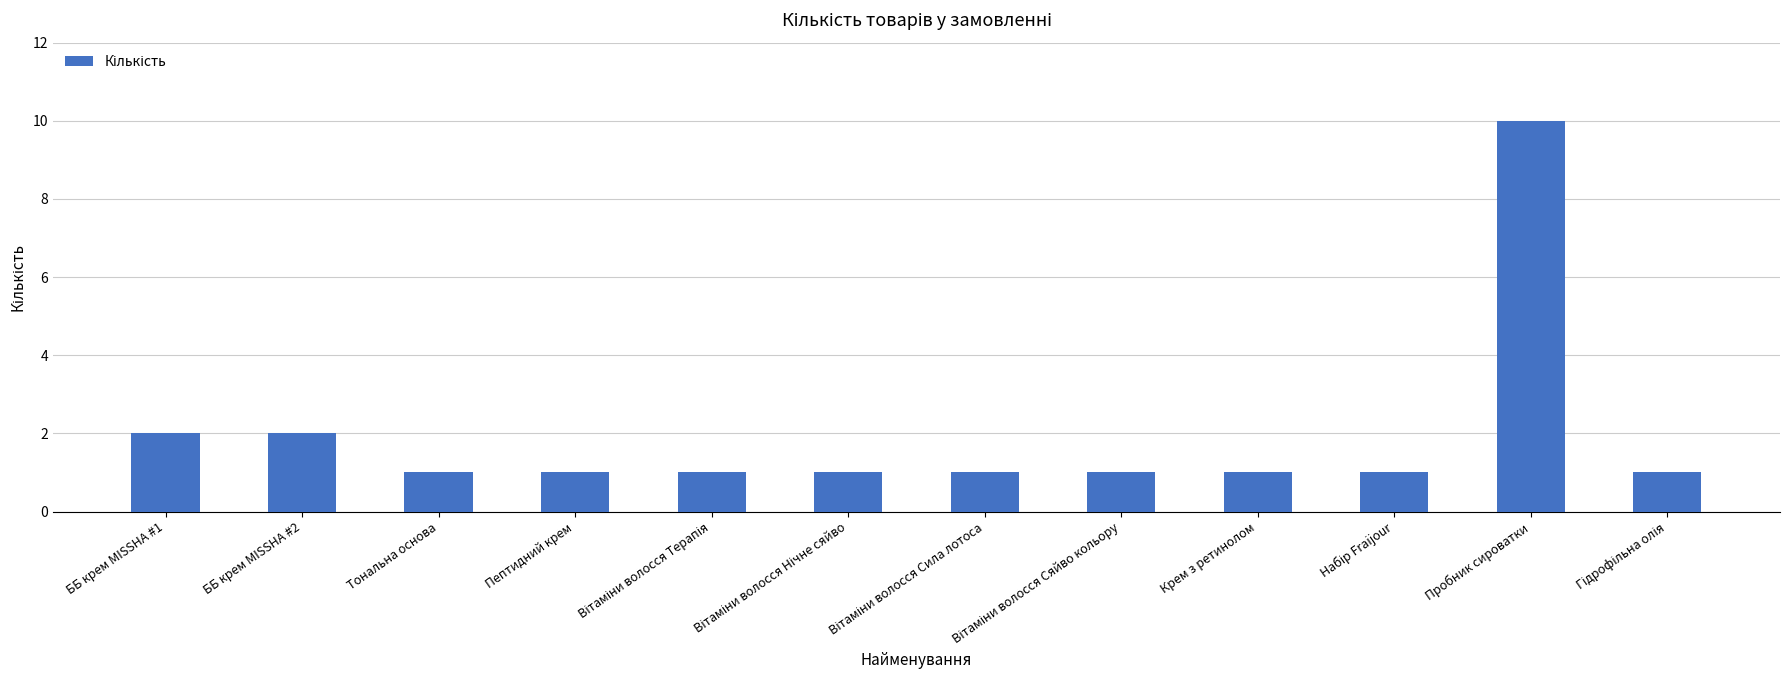

What is the difference between the maximum and second lowest values?

9